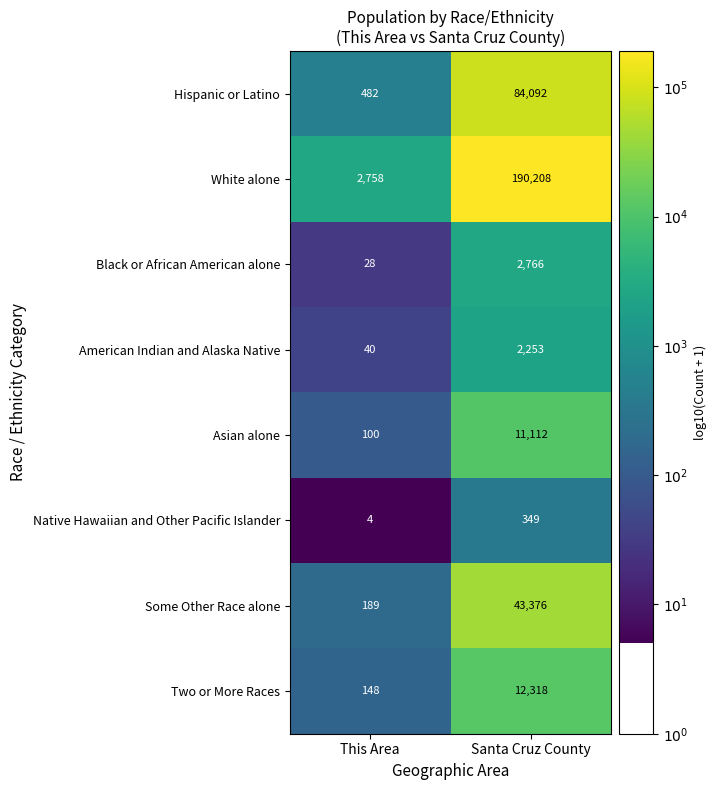

What is the greatest value displayed?

190208